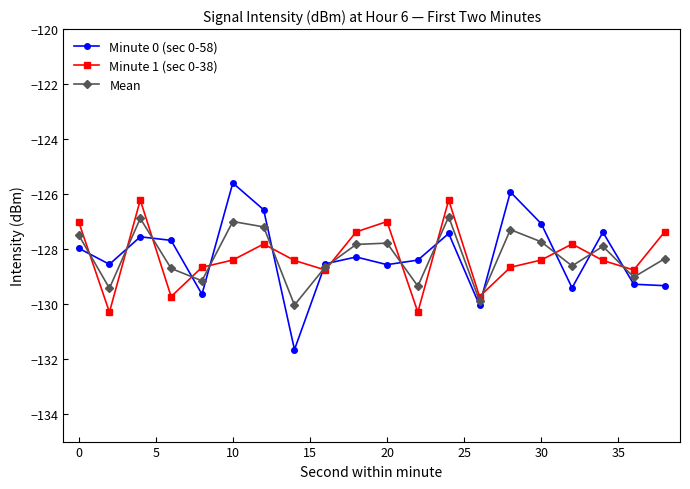

Which series has the widest spread of values?

Minute 0 (sec 0-58)